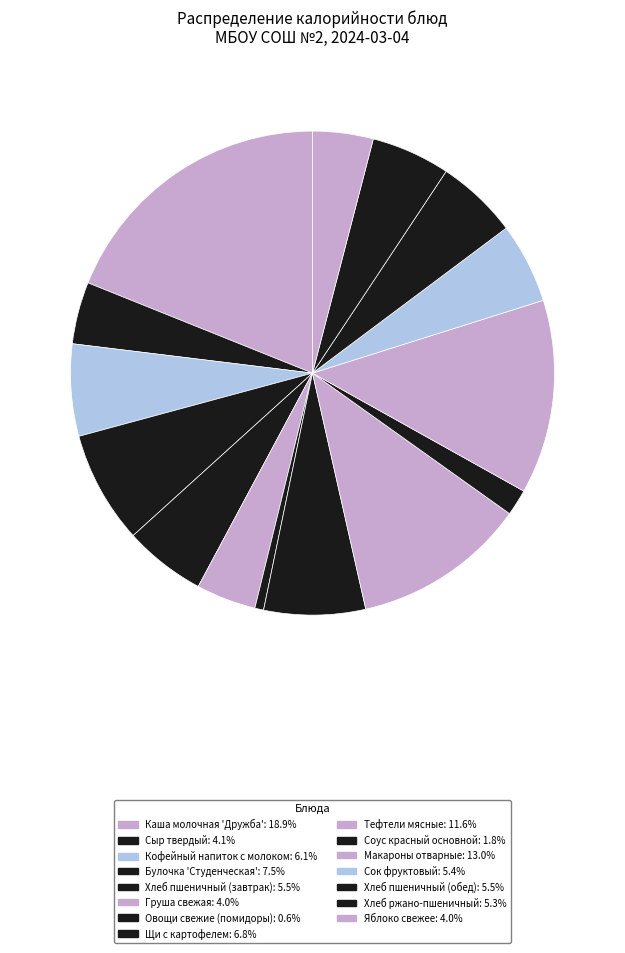

What percentage is the Сыр твердый slice, to the nearest percent?

4%